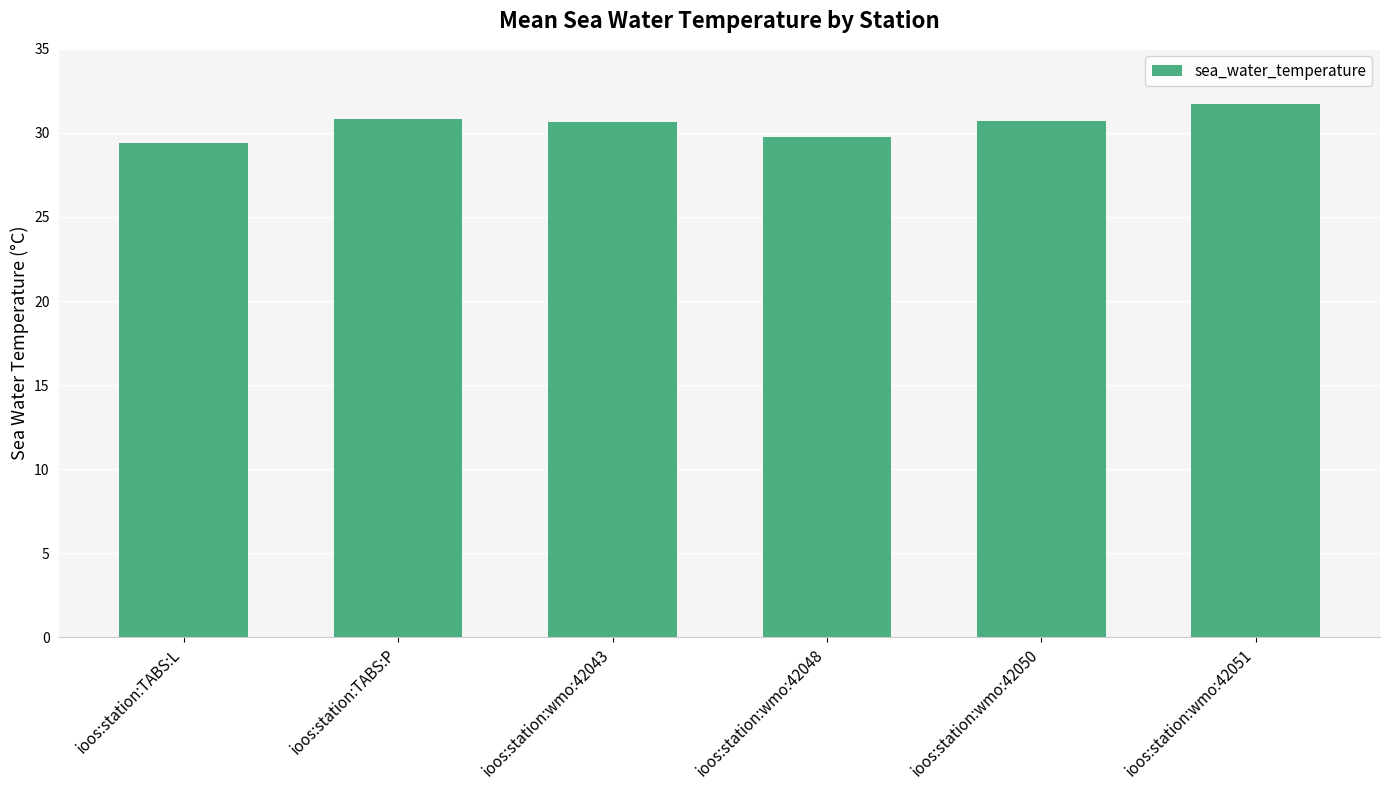

What position from the left is ioos:station:wmo:42050?

5